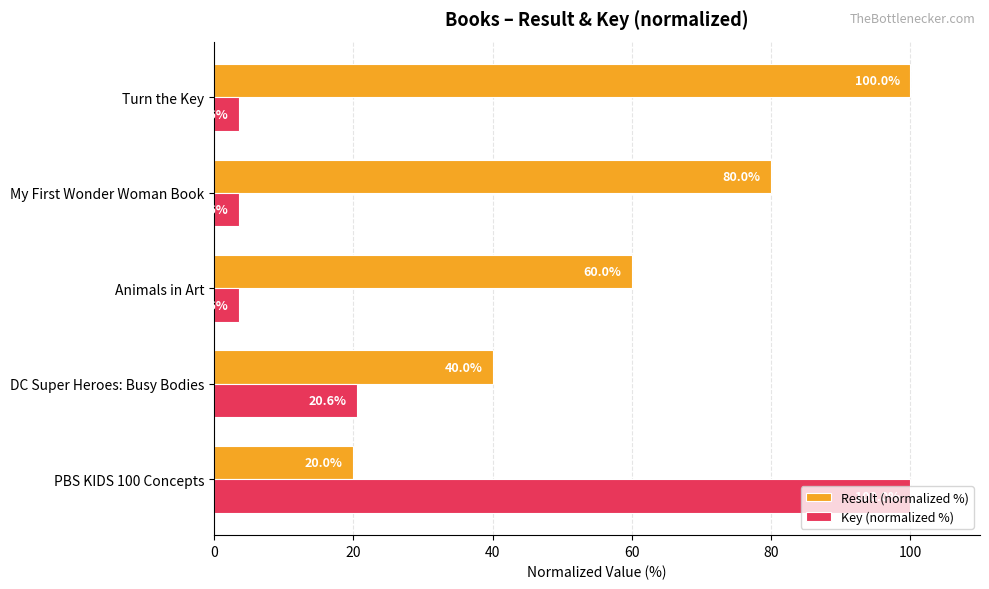

What is the average value of the Result (normalized %) series?

60.0